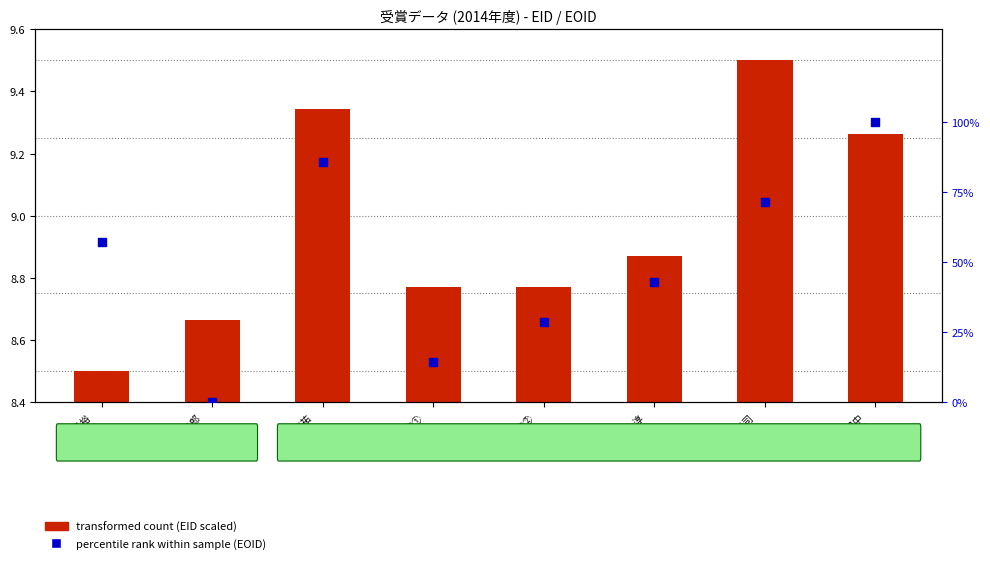

At which category is the sum across all series the highest?

竹内/田中
(准/教授)